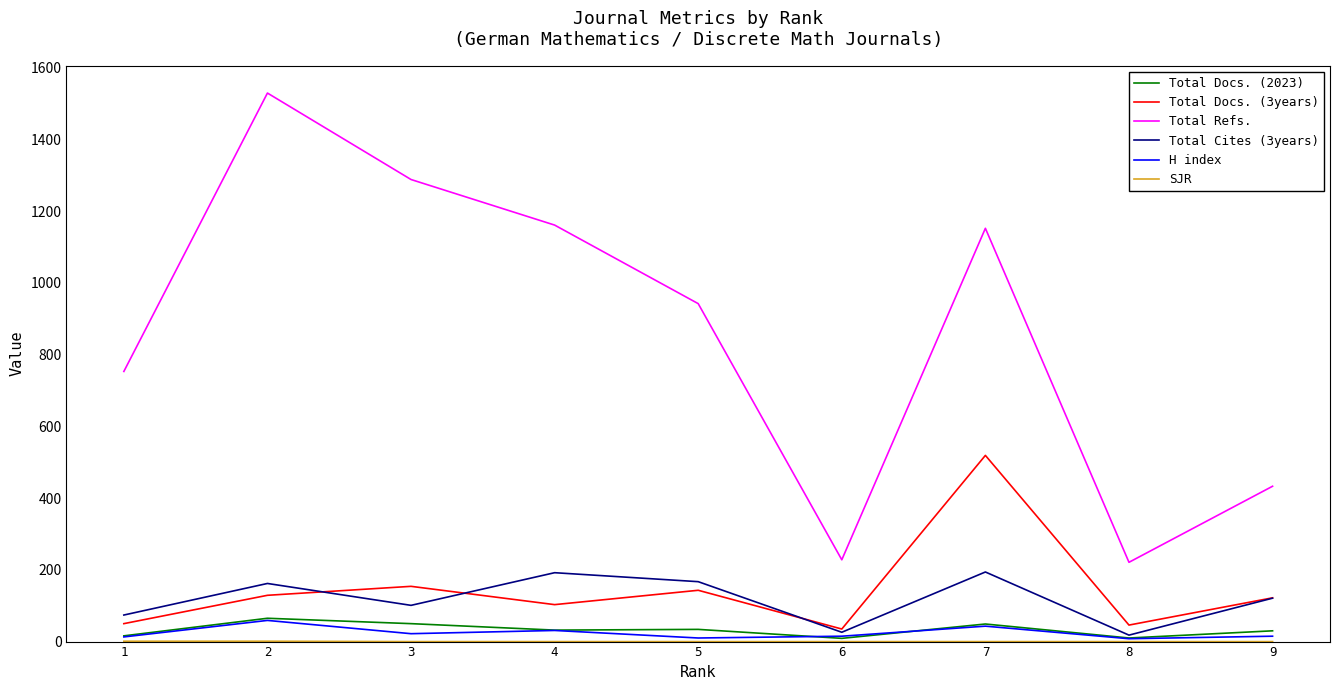

True or false: Total Cites (3years) and Total Refs. intersect in this chart.

False